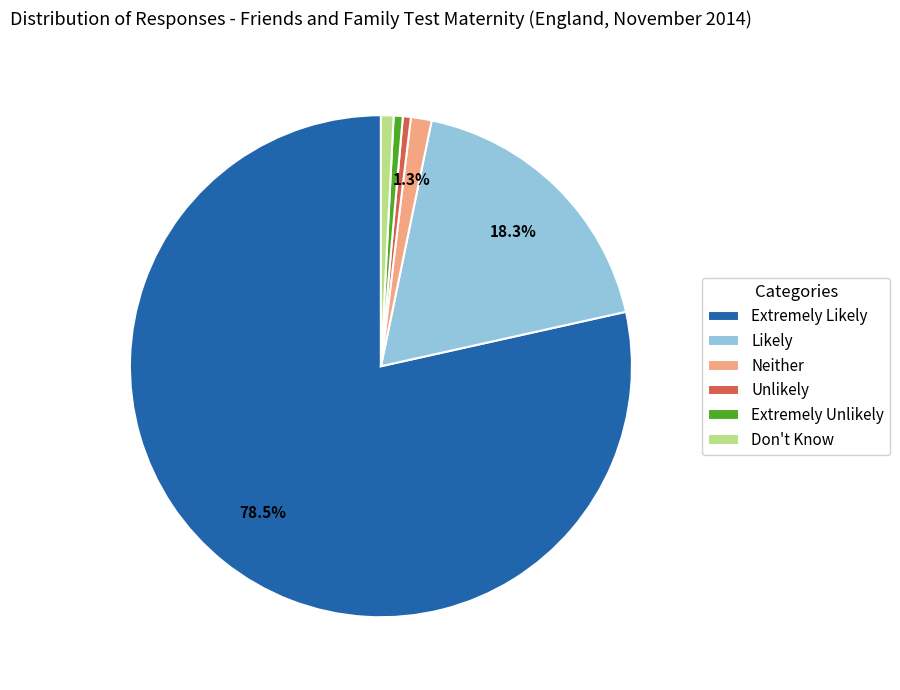

The Extremely Unlikely slice represents 1% of the pie. True or false?

True